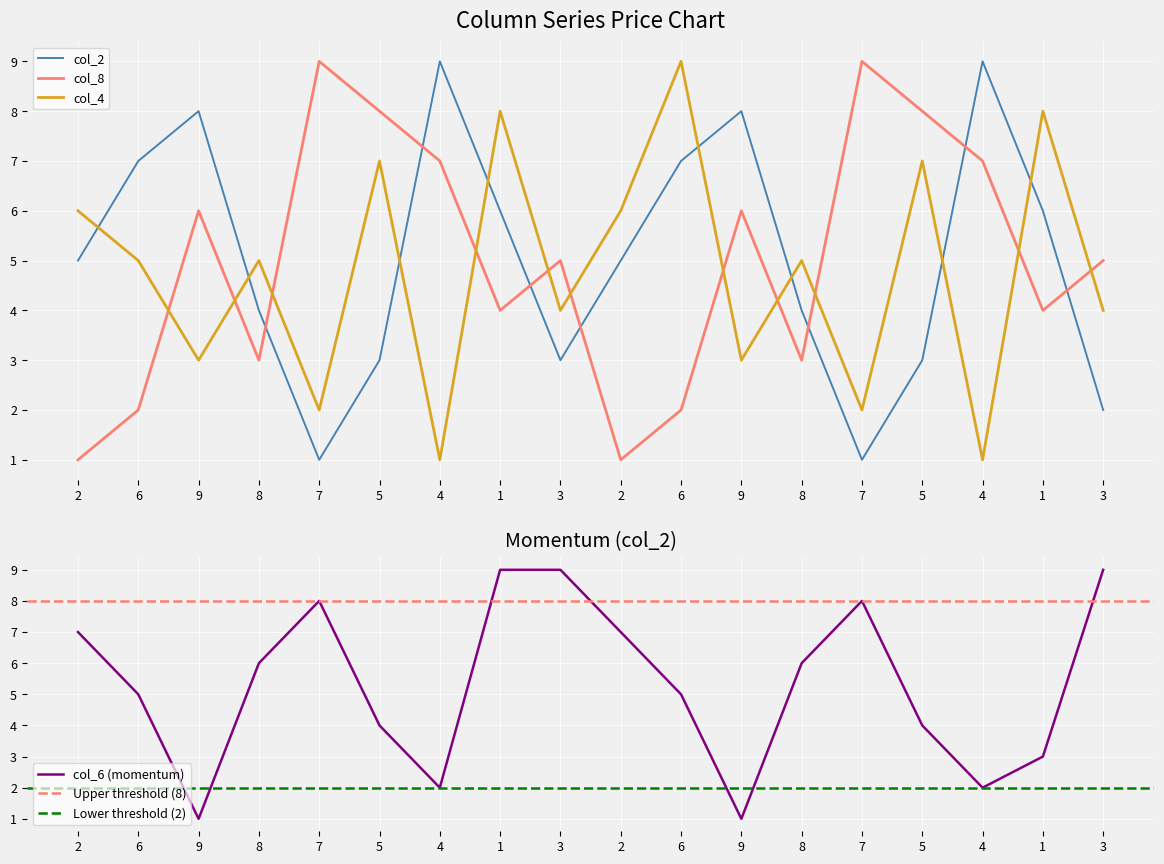

Reading right to left, transcribe all the data shown in this chart.

col_2: 2	6	9	3	1	4	8	7	5	3	6	9	3	1	4	8	7	5
col_8: 5	4	7	8	9	3	6	2	1	5	4	7	8	9	3	6	2	1
col_4: 4	8	1	7	2	5	3	9	6	4	8	1	7	2	5	3	5	6
col_6: 9	3	2	4	8	6	1	5	7	9	9	2	4	8	6	1	5	7